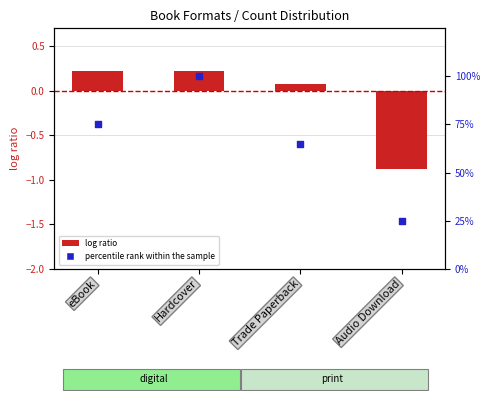

What is the total value across all series at Audio Download?

24.1